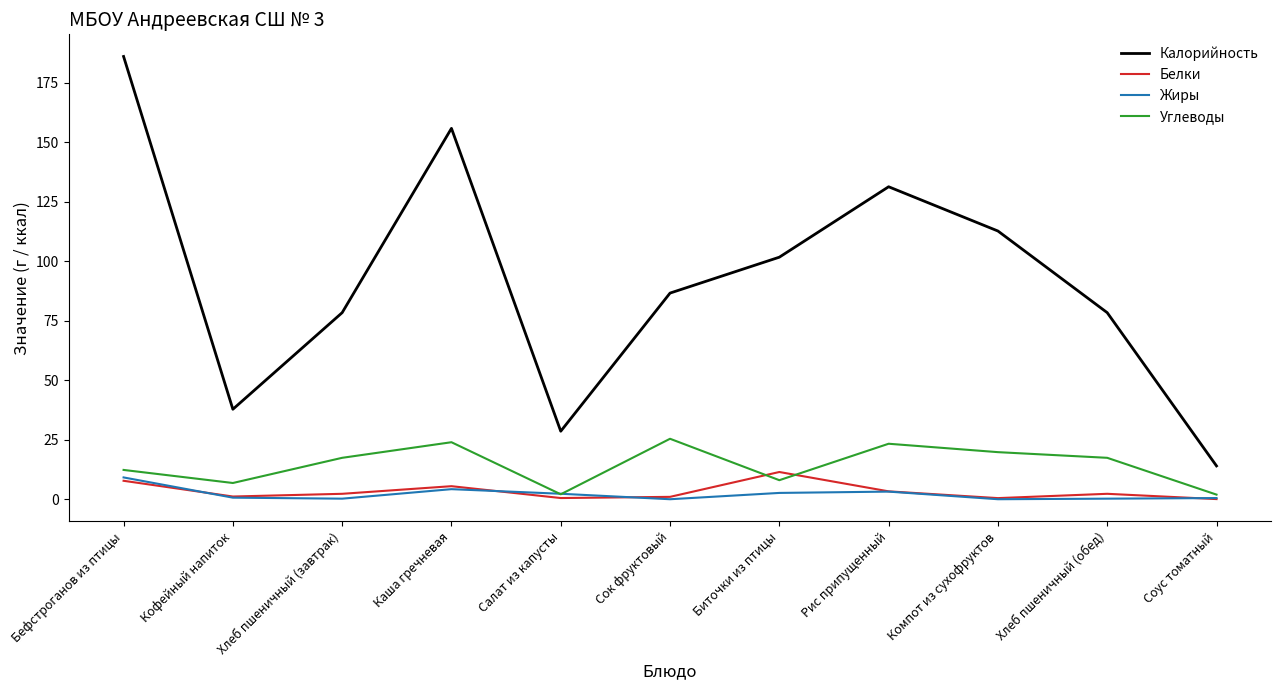

What are all the series names shown in the legend?

Калорийность, Белки, Жиры, Углеводы